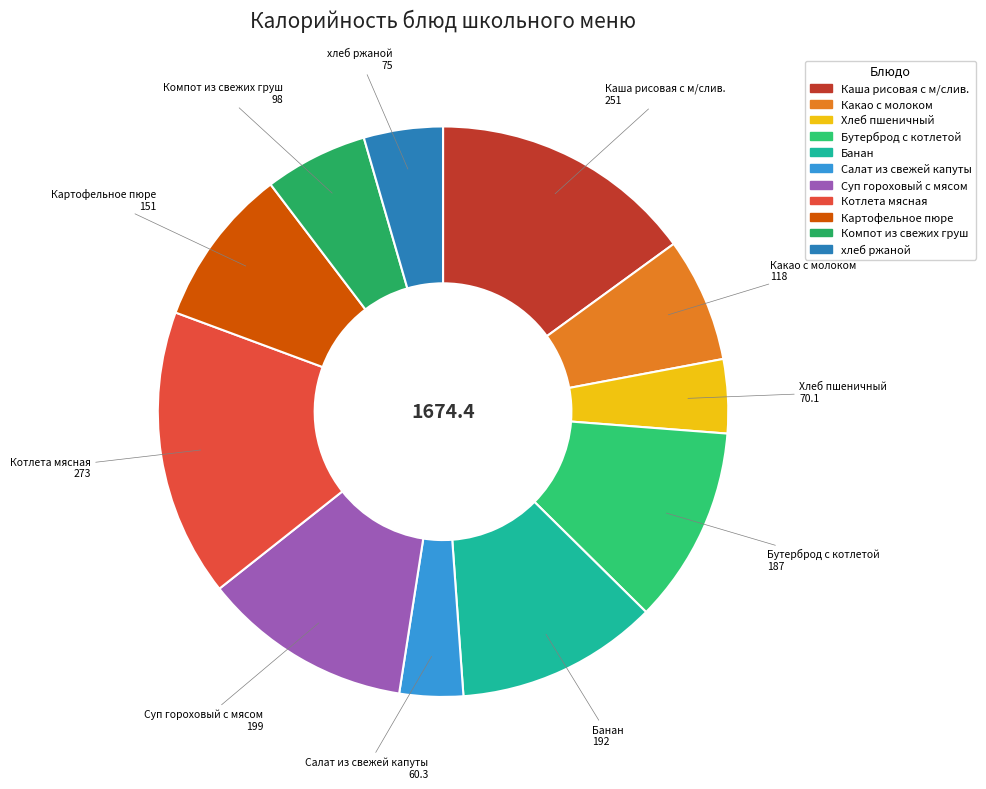

How many segments does this pie chart have?

11